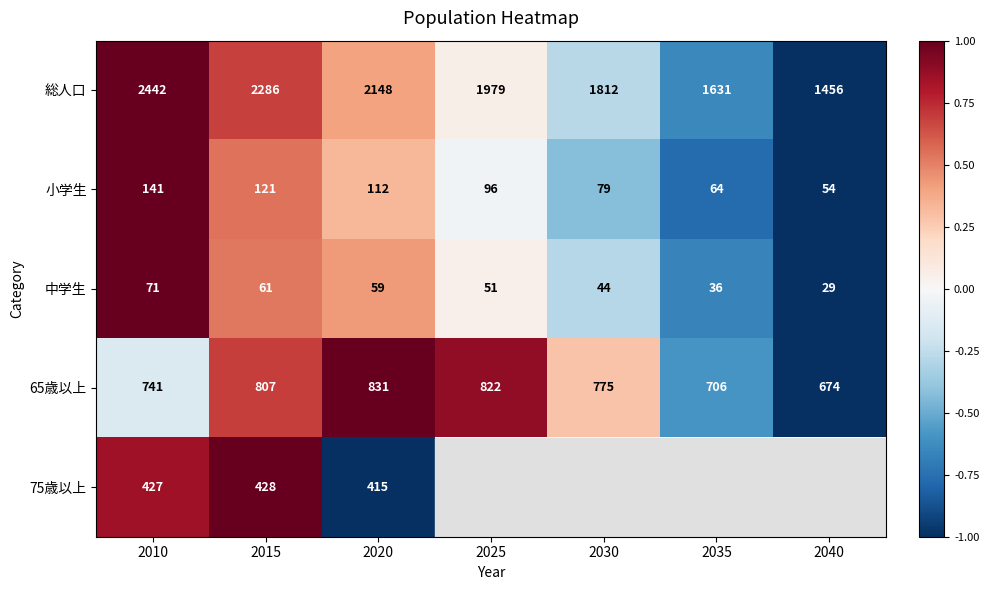

At which category is the sum across all series the highest?

2010